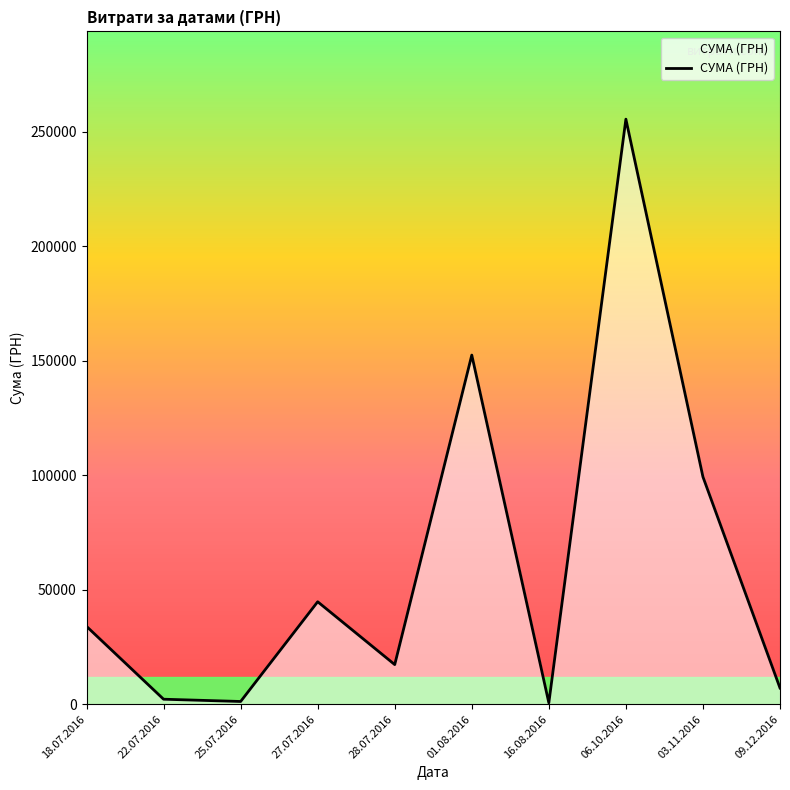

Approximately how many times larger is the value at 06.10.2016 compared to 28.07.2016?

14.8